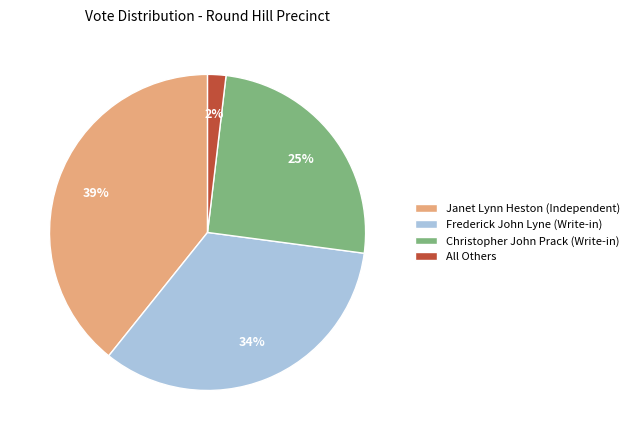

What is the largest slice in the pie chart?

Janet Lynn Heston (Independent)